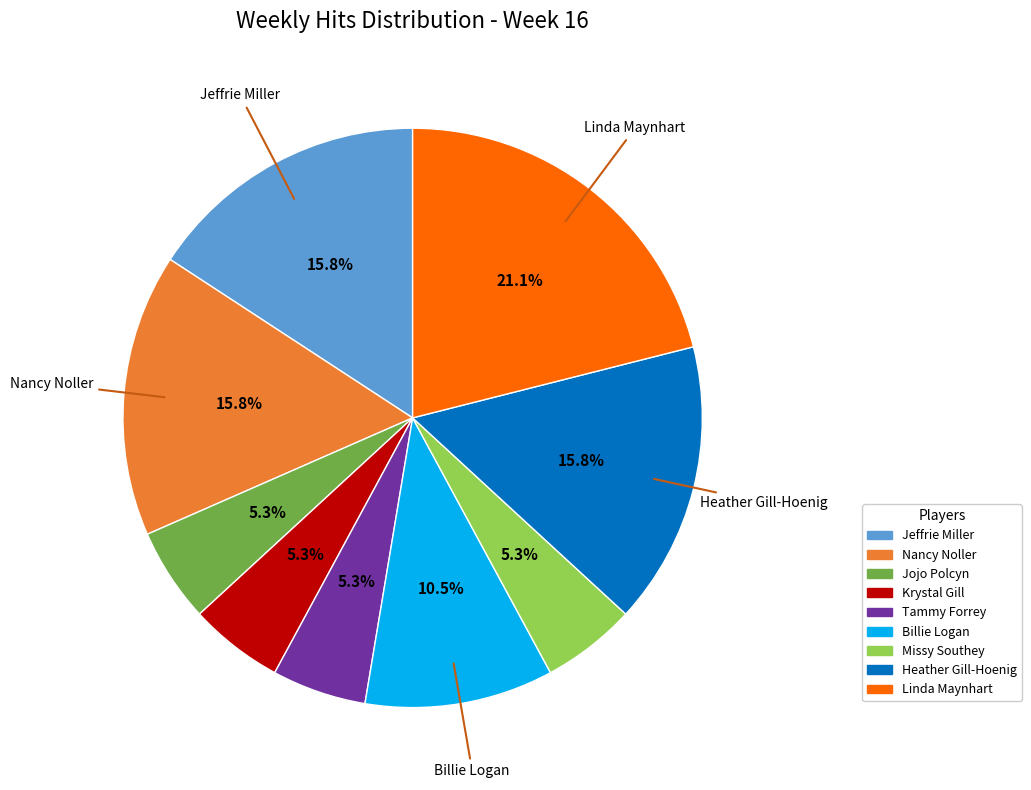

Does any single category account for the majority?

No